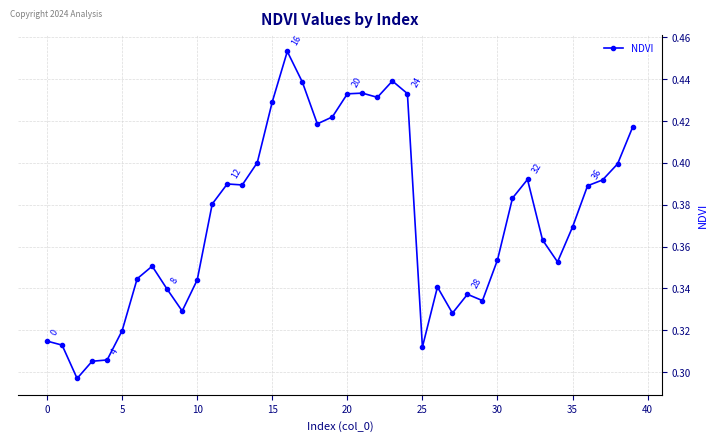

True or false: the data has more than 2 interior local peaks.

True